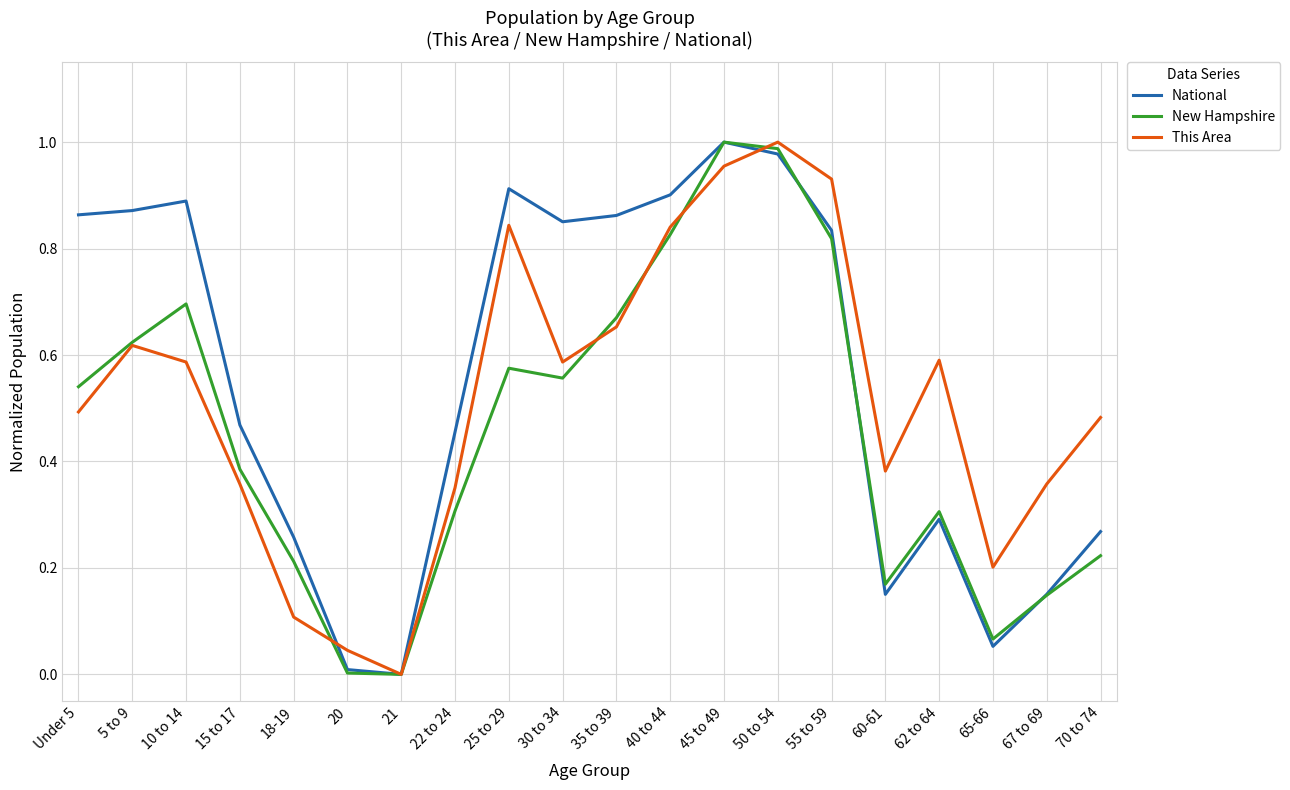

What position from the right is 5 to 9?

19